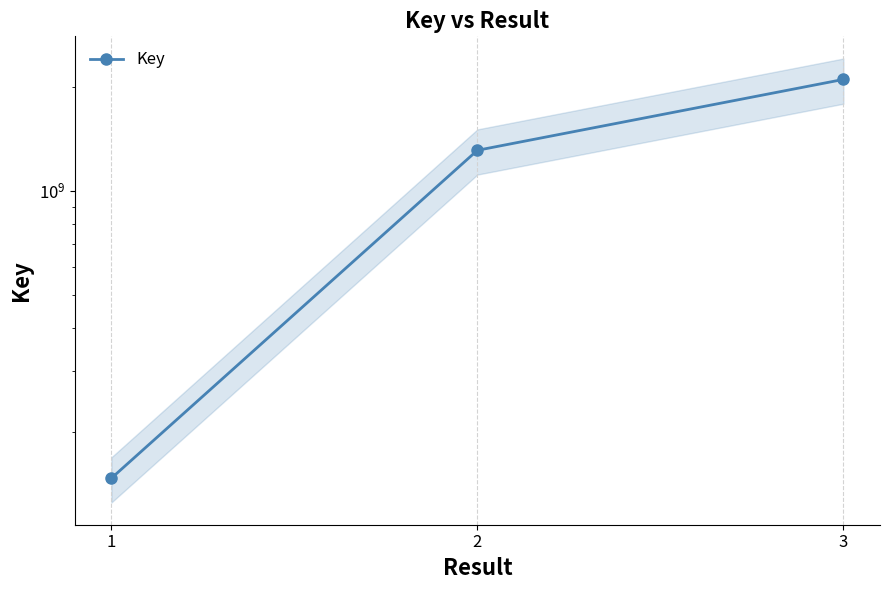

Between 2 and 3, which is larger?

3